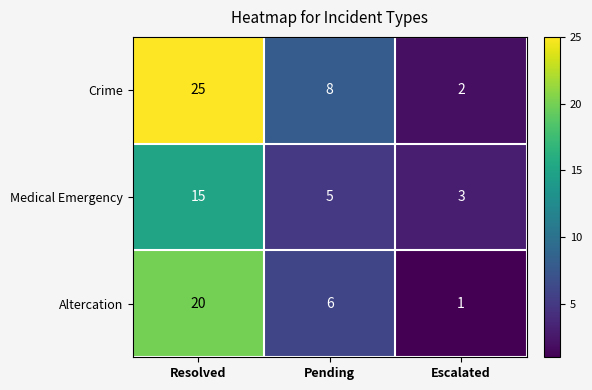

What is the average value of the Crime series?

12